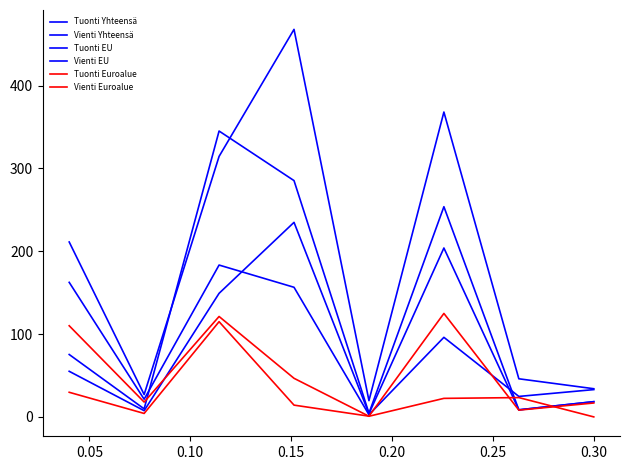

How many lines are shown in the chart?

6